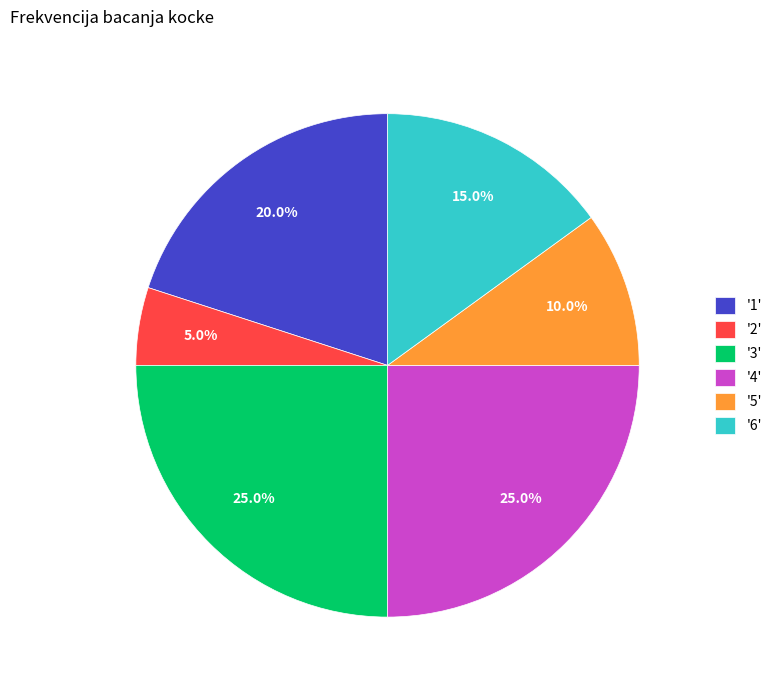

Combined, do '3' and '6' account for over 50%?

No